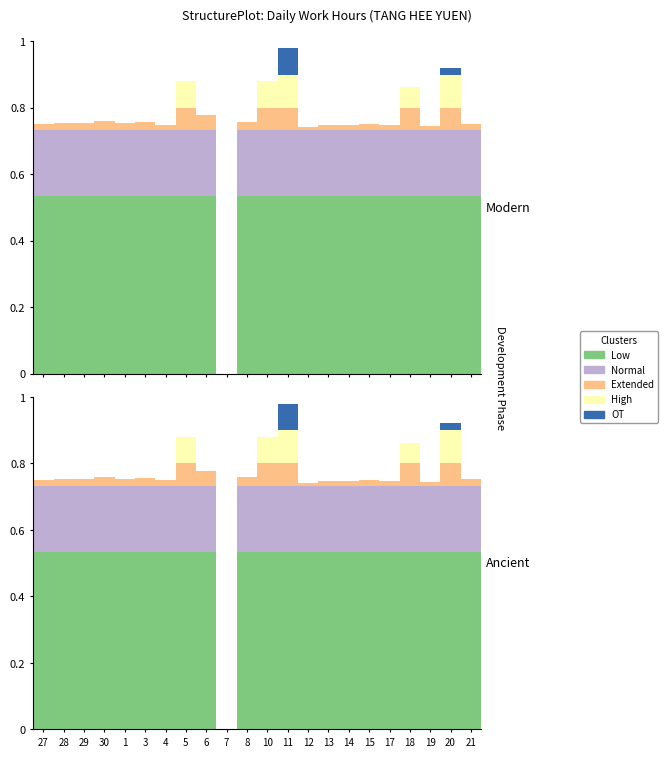

What is the sum of all Low values?

11.2